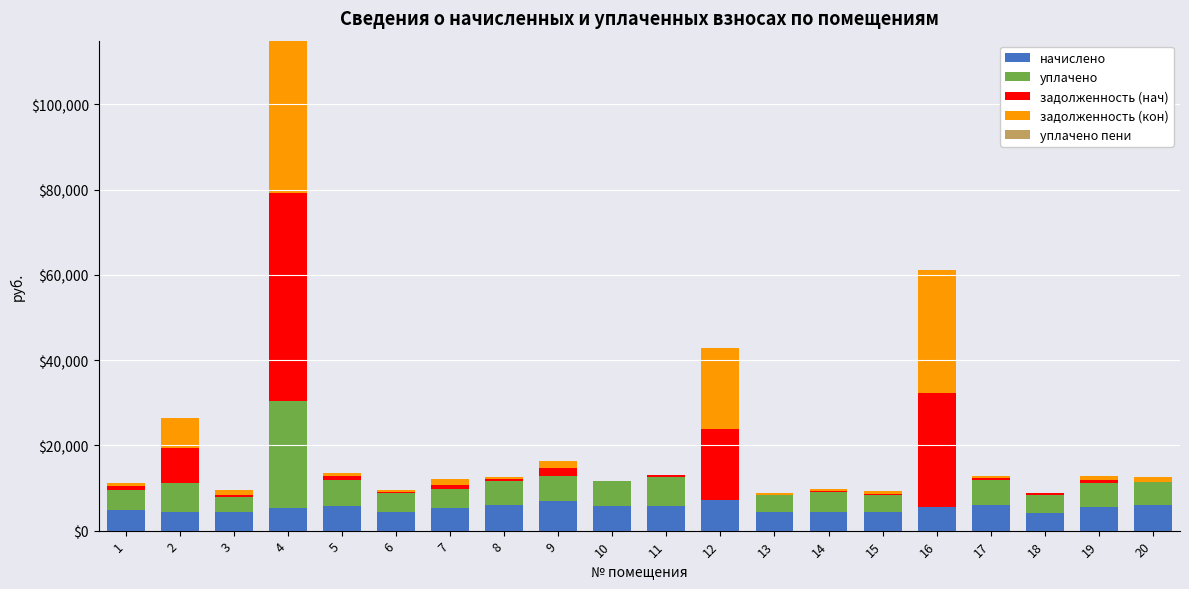

What is the highest value of the начислено series?

7125.7